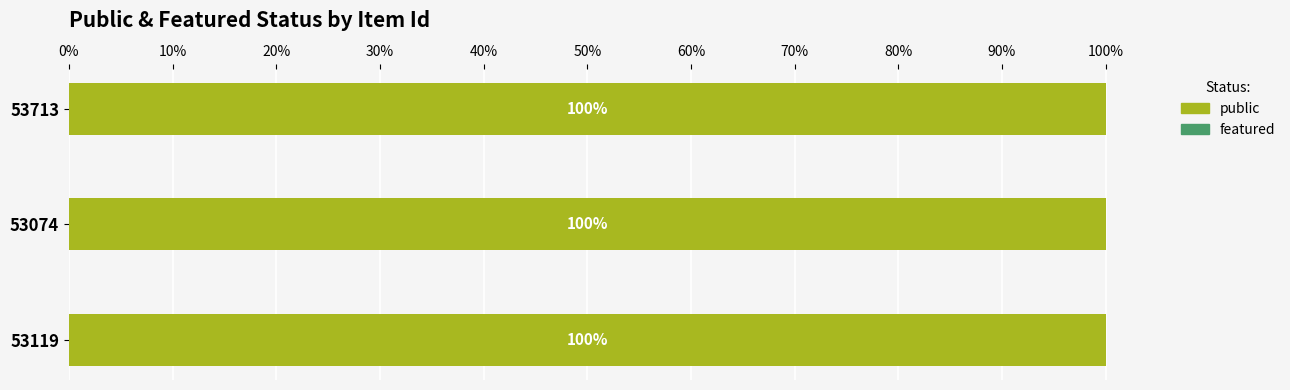

What is the label of the 1st bar from the left?

53119